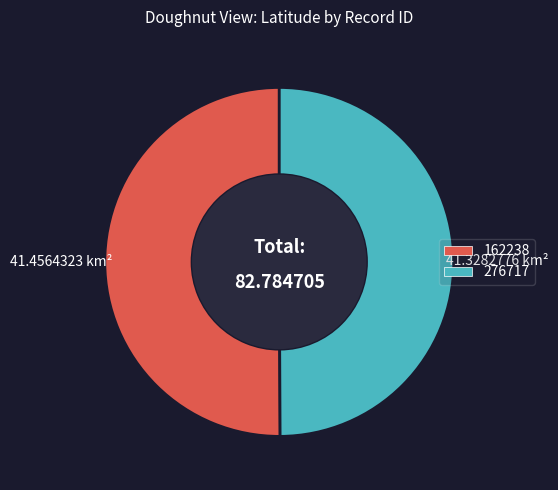

True or false: 276717 accounts for 50% of the total.

True